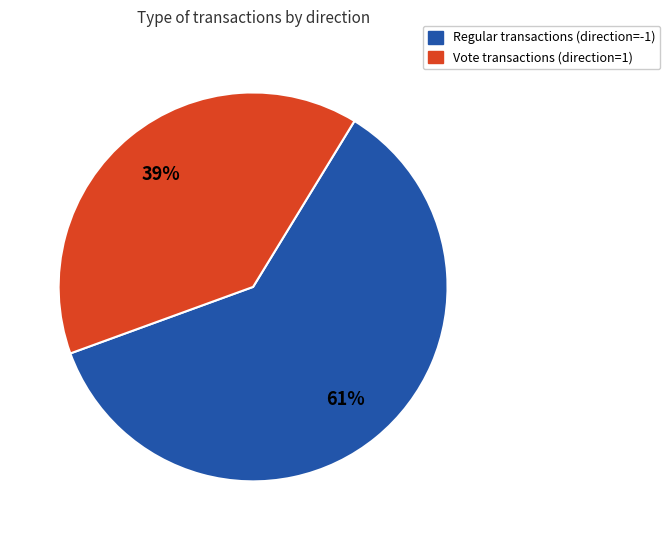

To the nearest percent, what is the average slice percentage?

50%